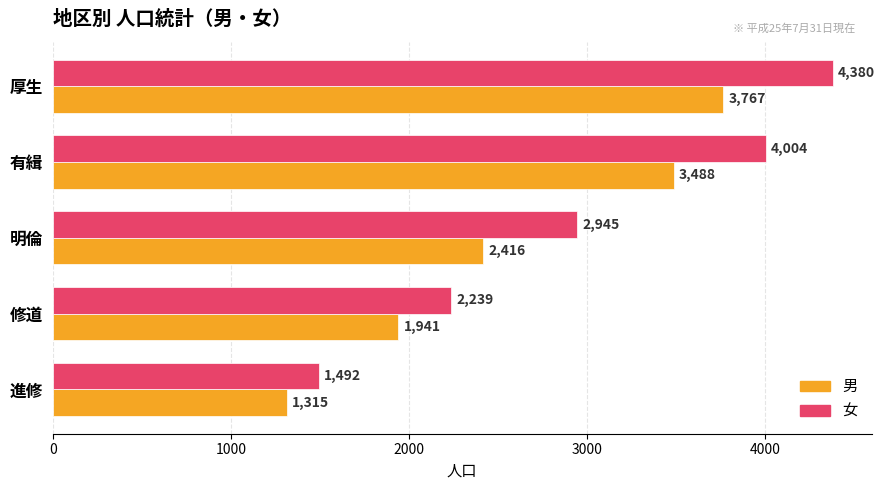

What is the highest value of the 女 series?

4380